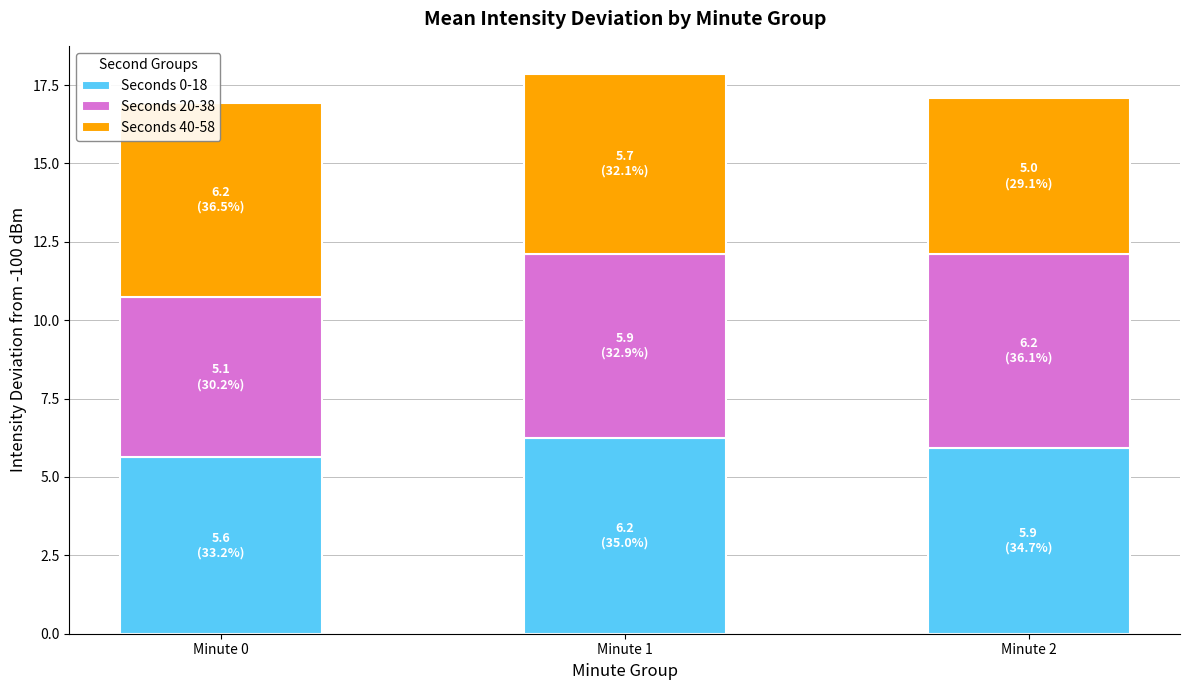

What is the minimum value for Seconds 0-18?

5.6